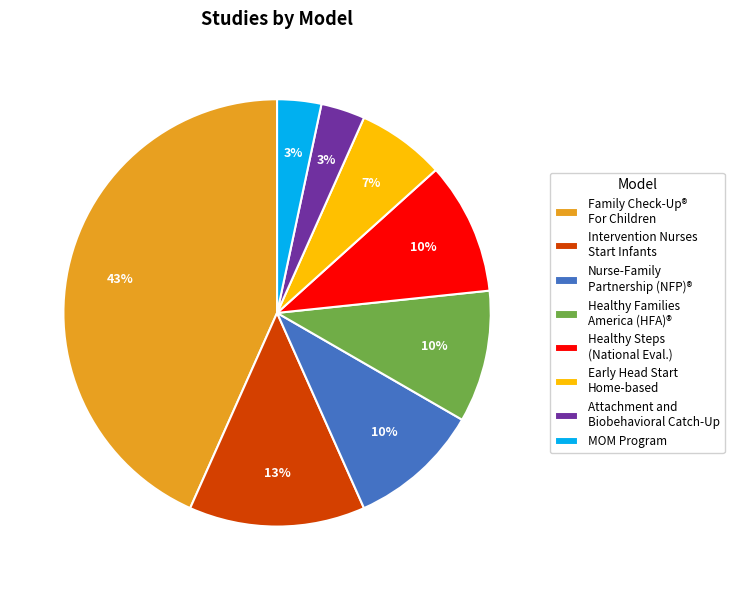

Does Healthy Families America (HFA)® represent more than half of the total?

No